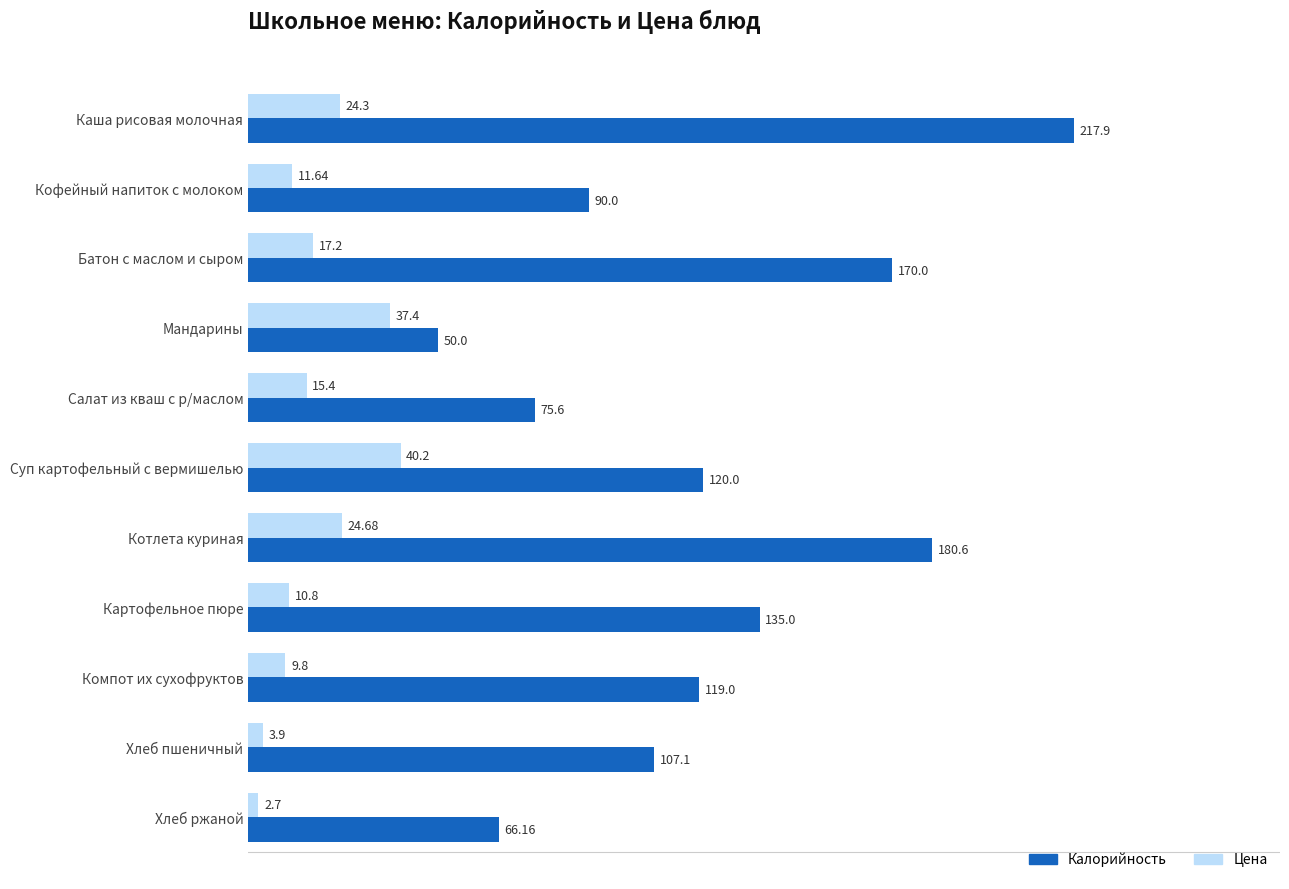

Which series has the widest spread of values?

Калорийность